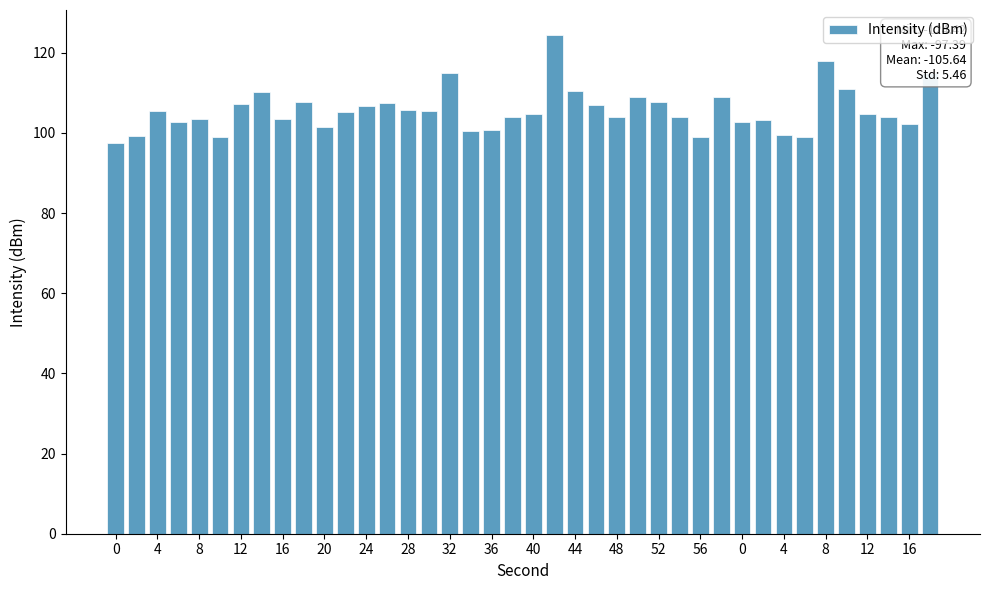

What is the difference between the second highest and minimum values?

20.6